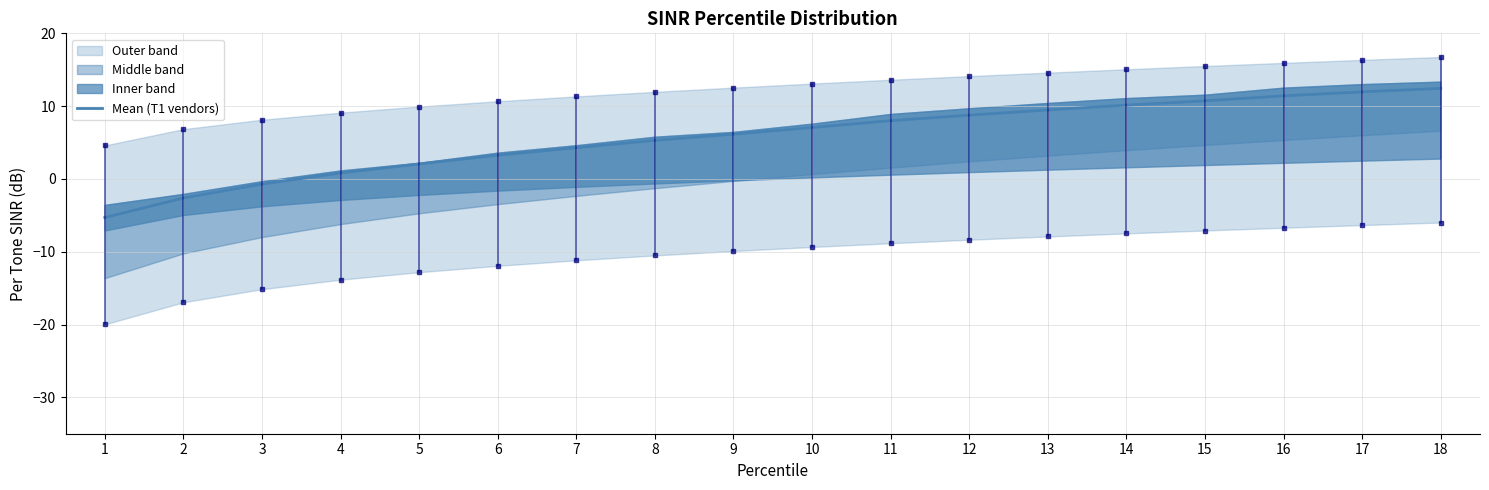

How many data points are above 7?

9